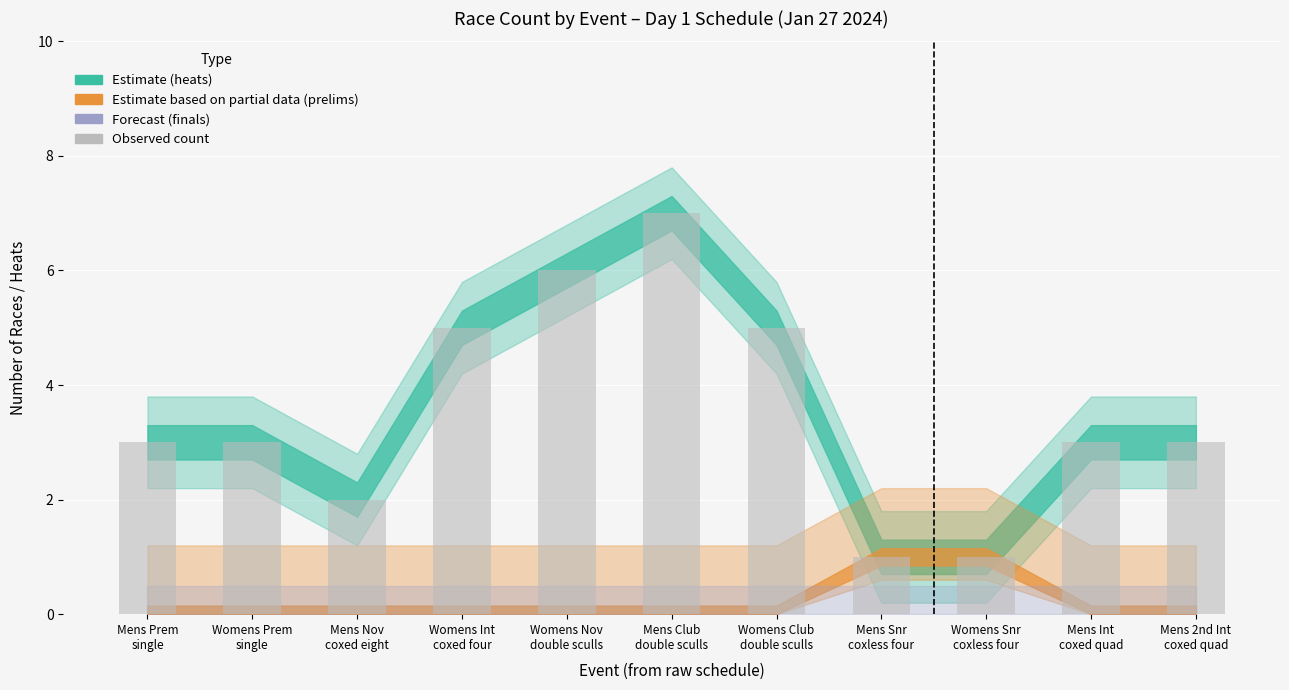

What is the maximum value shown in the chart?

7